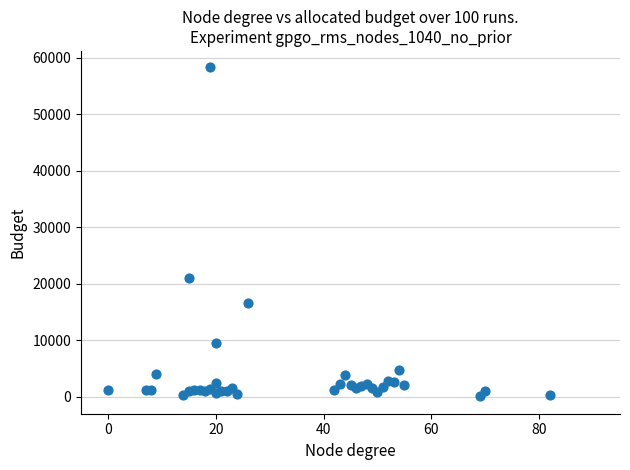

What Y value in the scatter plot is closest to 29204?

21079